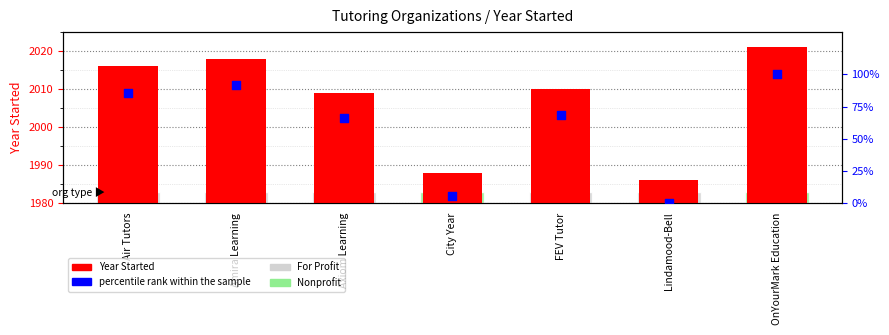

Which series reaches the maximum Y coordinate?

Year Started